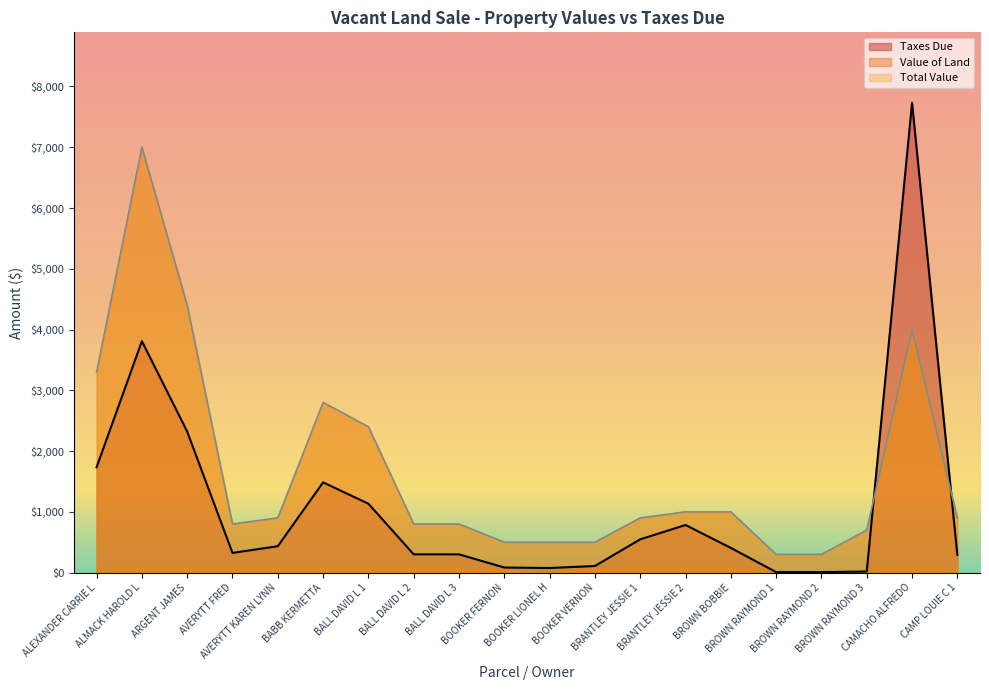

Which series has the widest spread of values?

Taxes Due